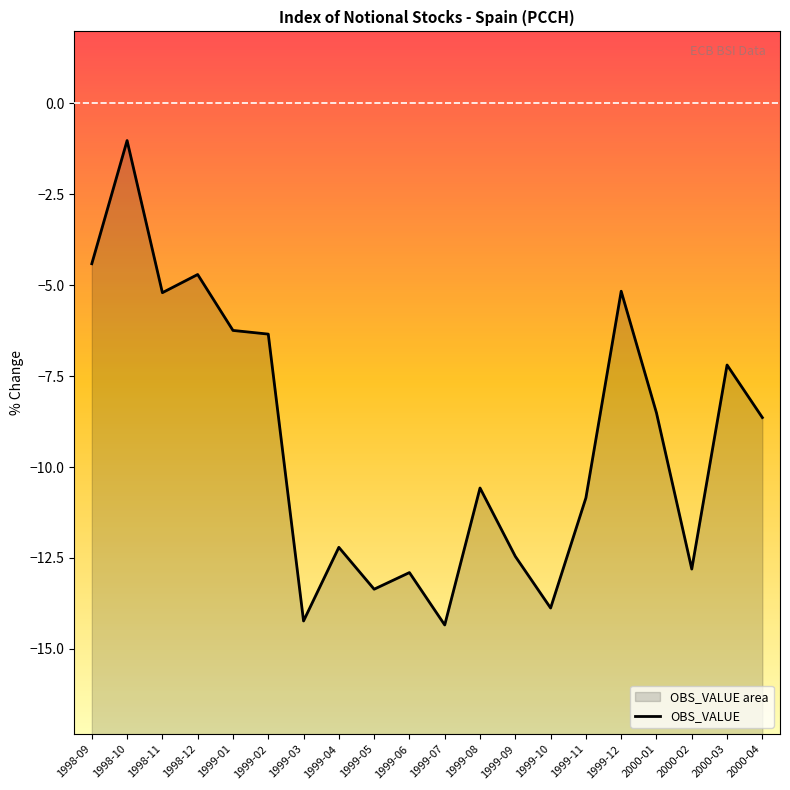

What is the sum of the values at 1998-11 and 1999-01?

-11.5